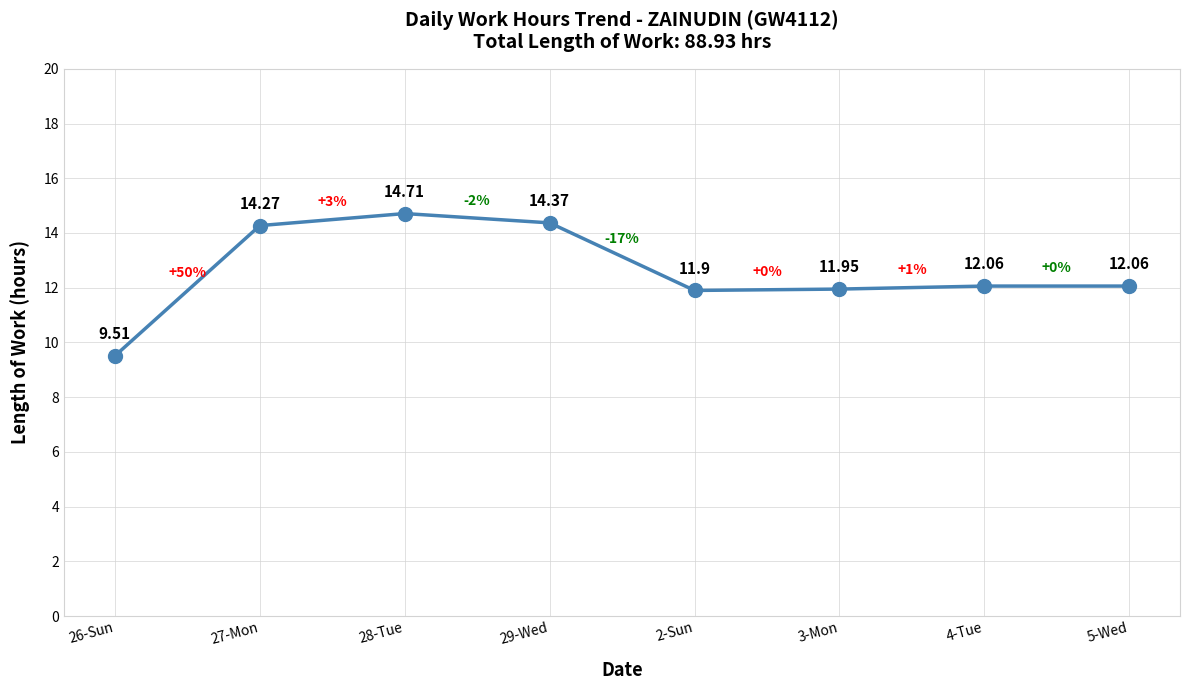

The value at 27-Mon is 14.3. True or false?

True